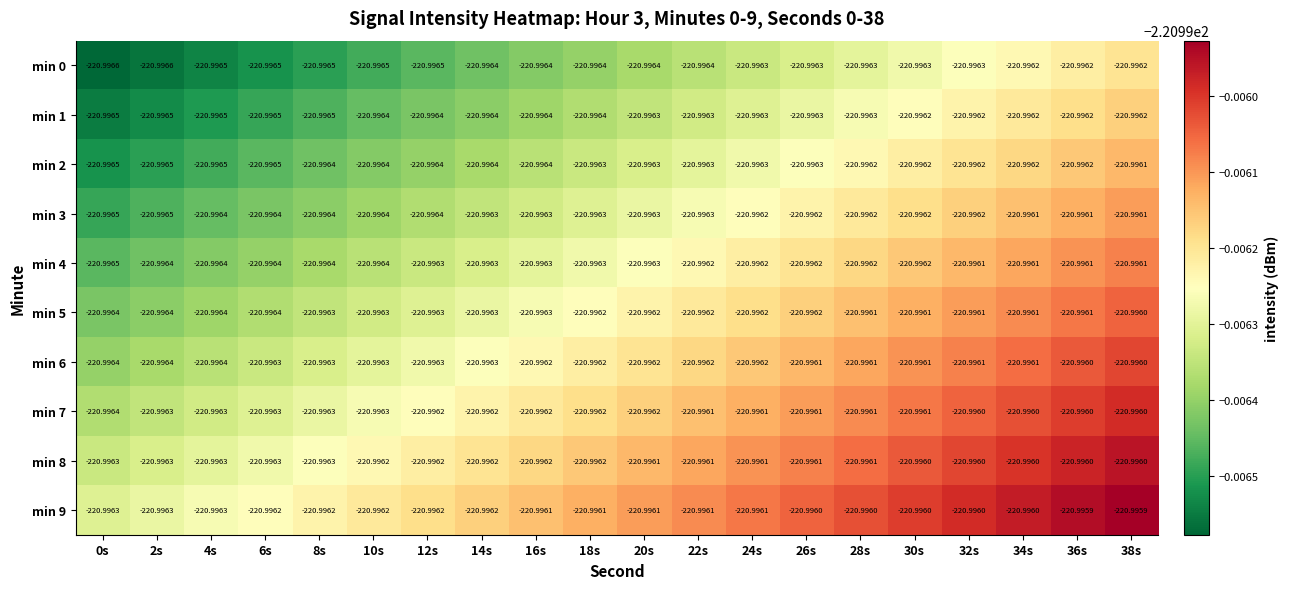

Is the value of min 5 at 26s greater than the value of min 0 at 24s?

Yes